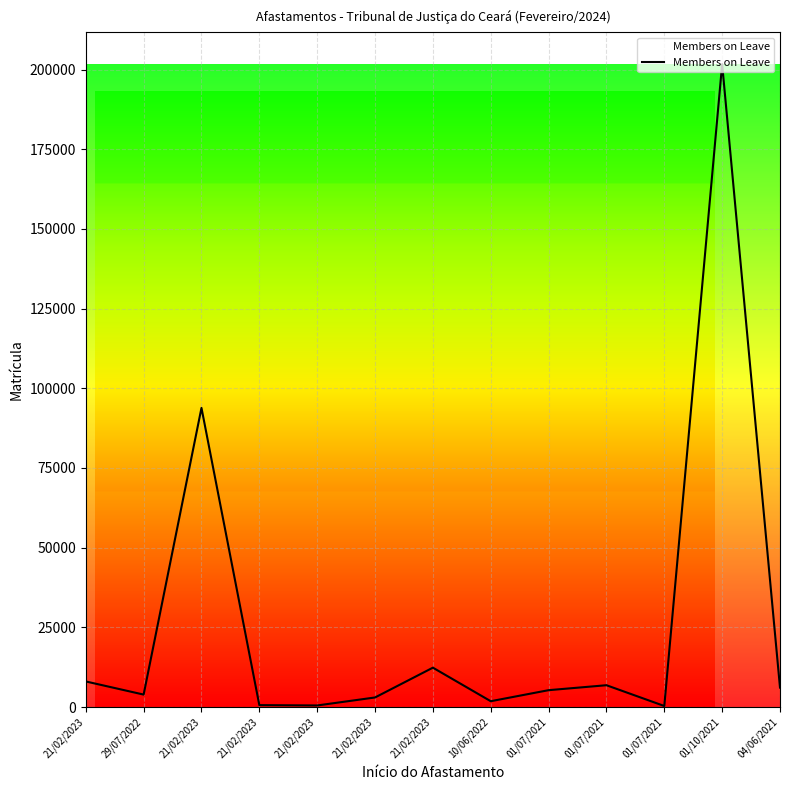

How many lines are shown in the chart?

1